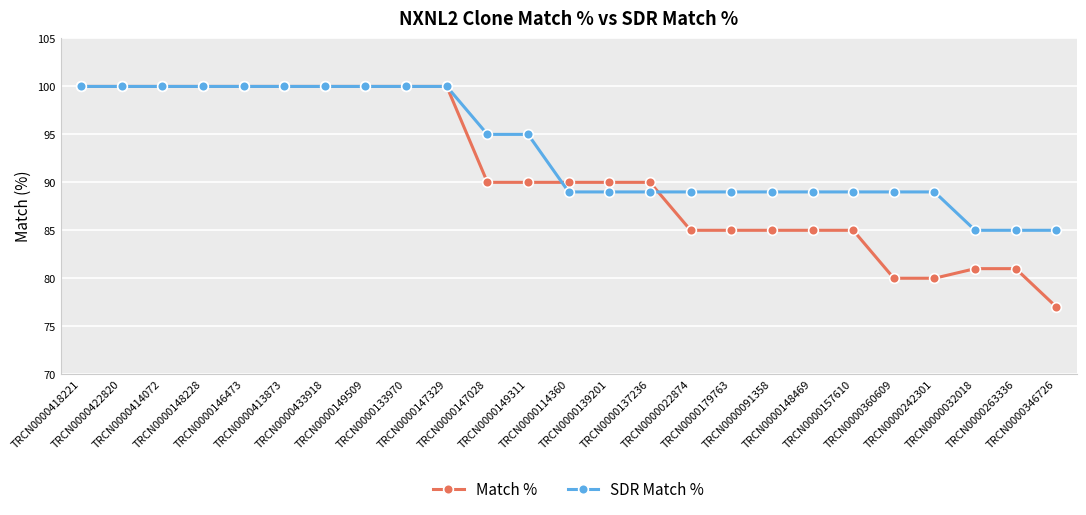

True or false: Match % has a value of 77 at TRCN0000346726.

True